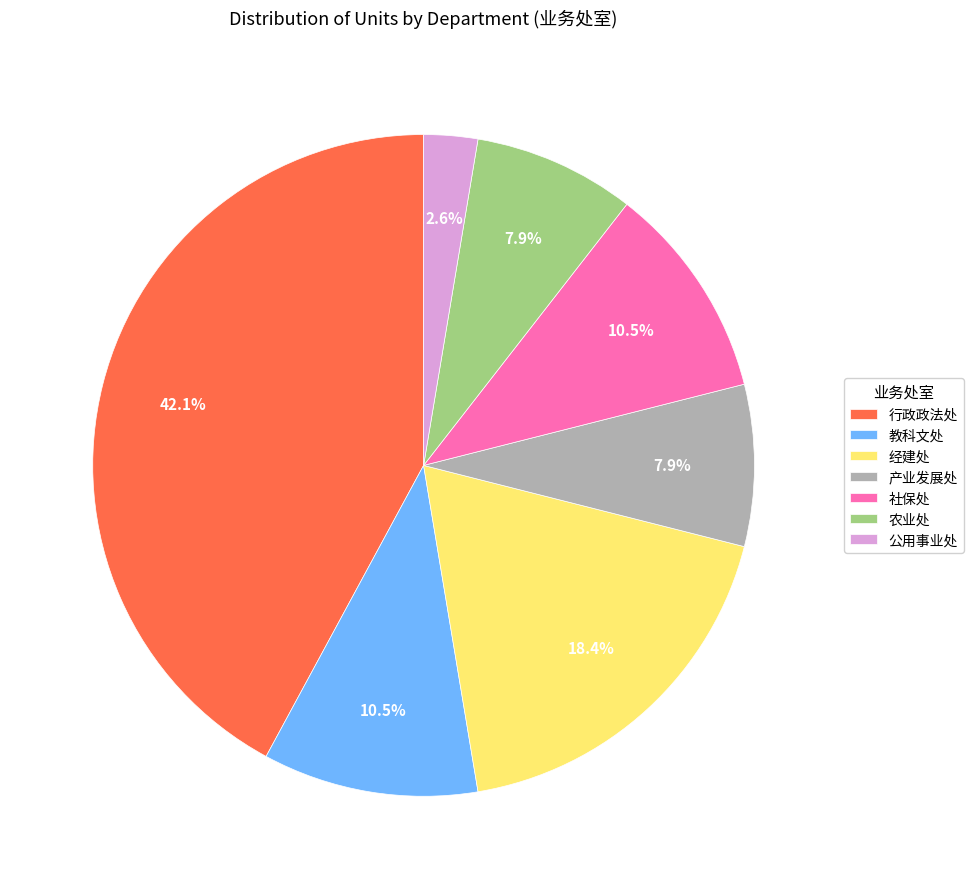

The 行政政法处 slice represents 48% of the pie. True or false?

False